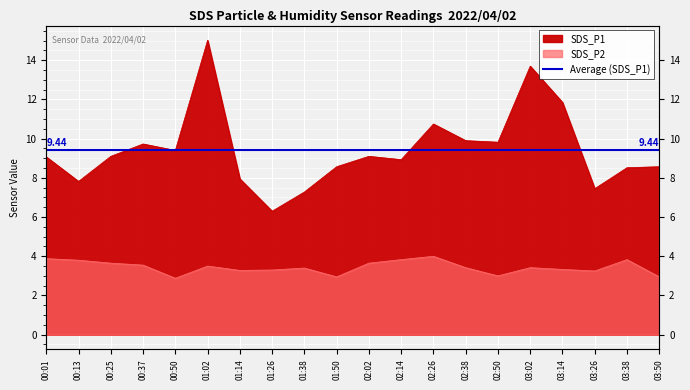

True or false: SDS_P2 has a value of 2.0 at 01:02.

False